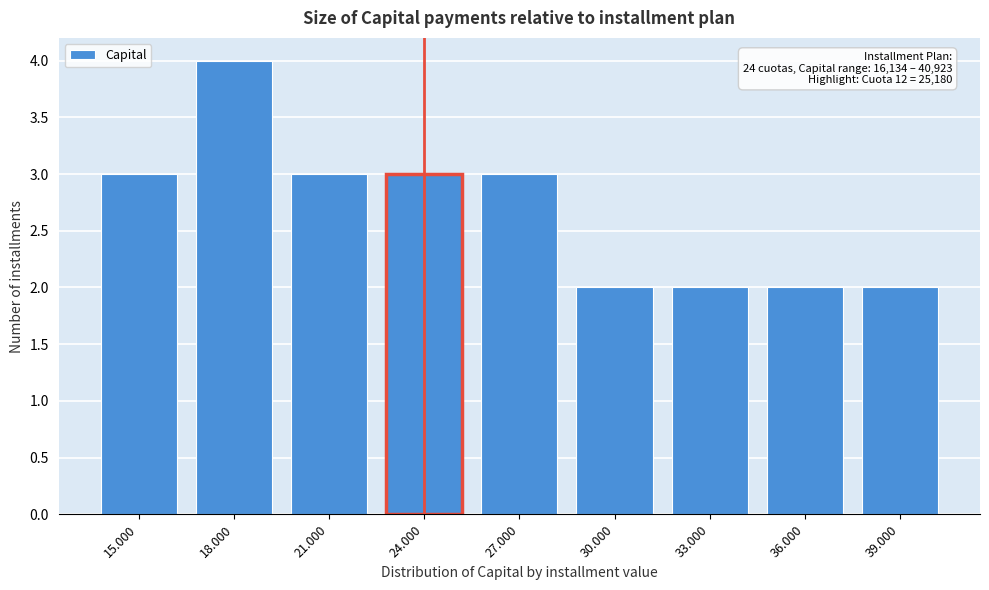

Reading right to left, what are all the values shown in this chart?

2	2	2	2	3	3	3	4	3